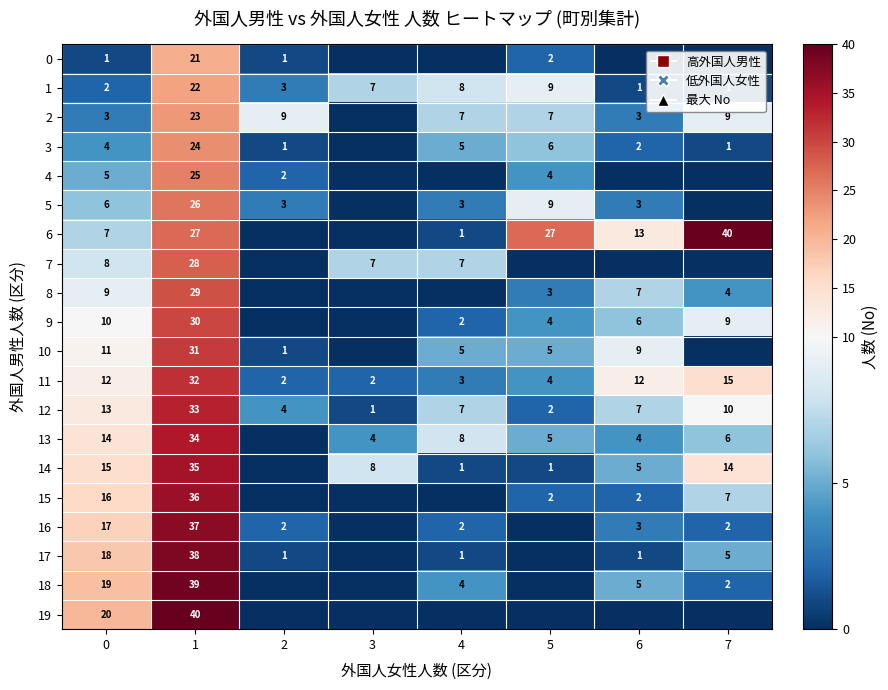

What is the total value across all series at 2?

29